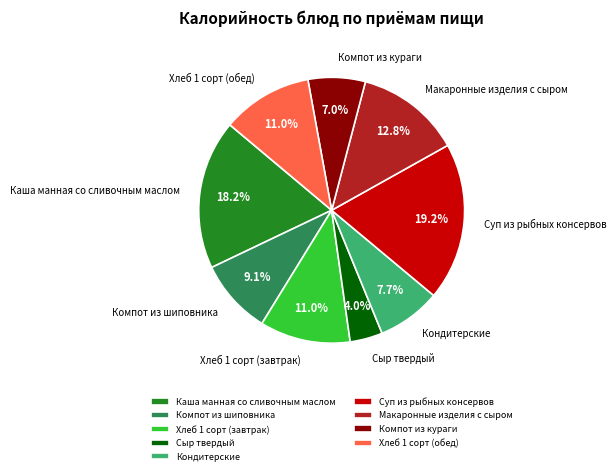

Approximately how many times larger is the value at Компот из шиповника compared to Компот из кураги?

1.3